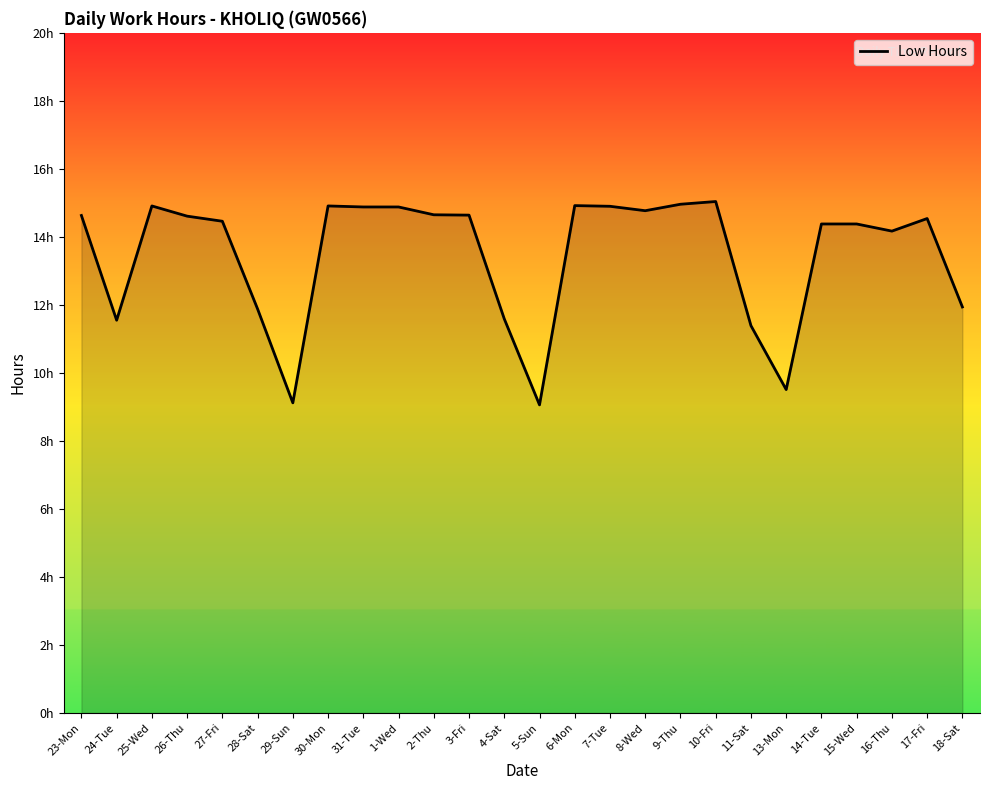

What is the minimum value shown in the chart?

9.1